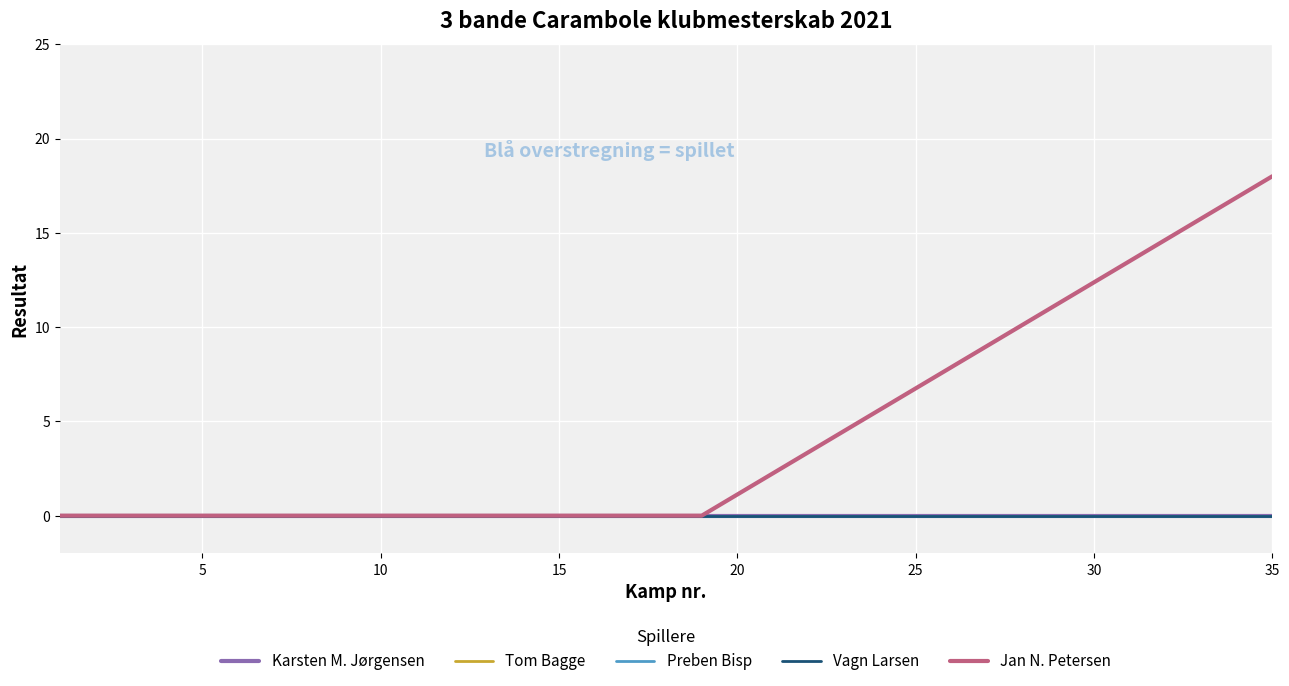

Does the chart display data point markers on the line(s)?

No